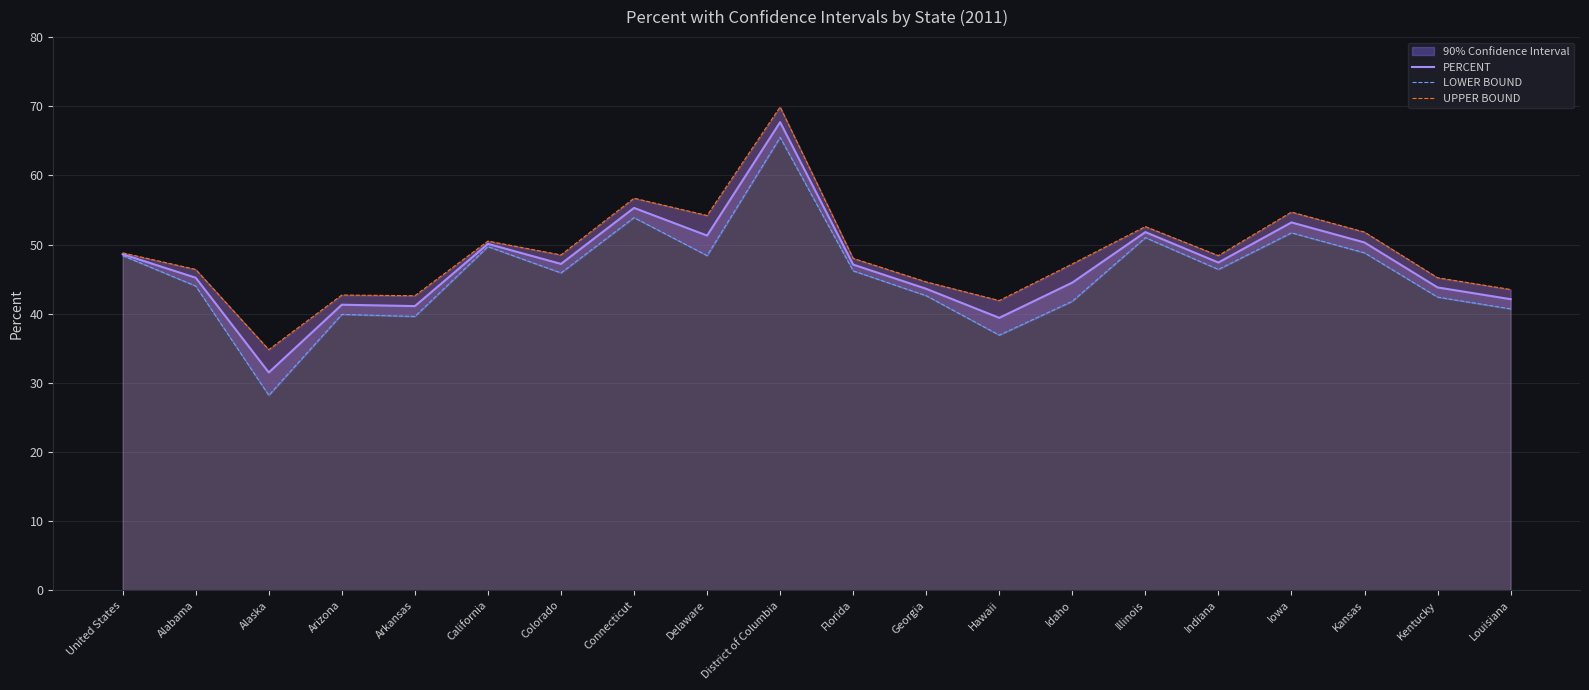

True or false: UPPER BOUND and LOWER BOUND cross at least once.

False